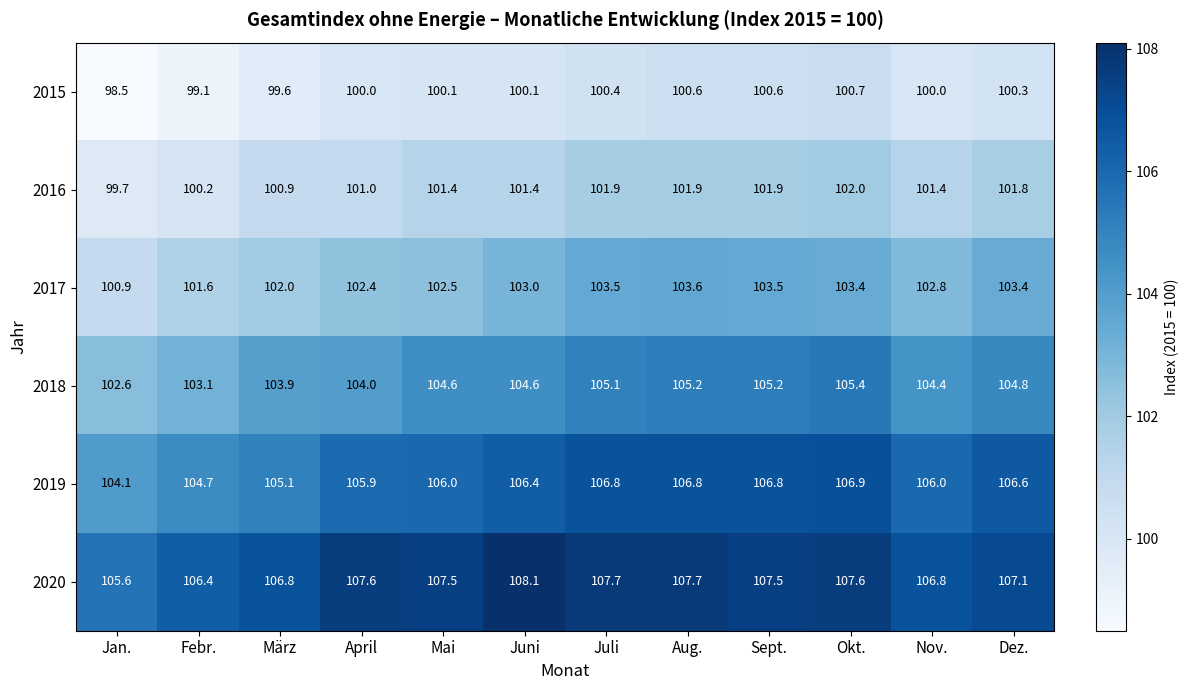

List the series in order of their peak value, lowest first.

2015, 2016, 2017, 2018, 2019, 2020